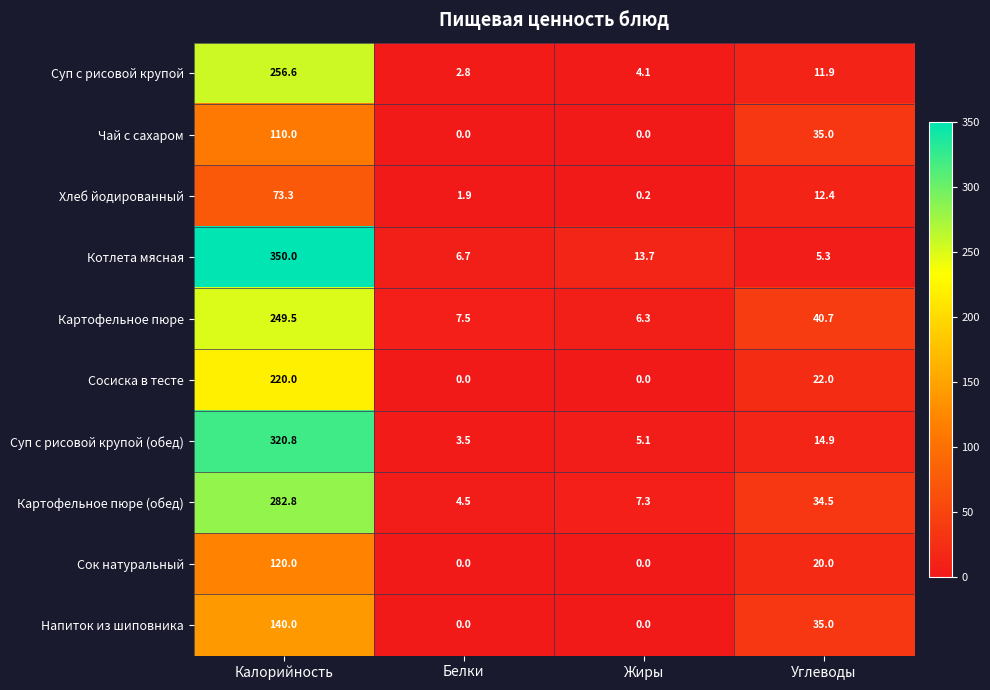

What is the difference between the maximum and minimum values in the Сосиска в тесте series?

220.0